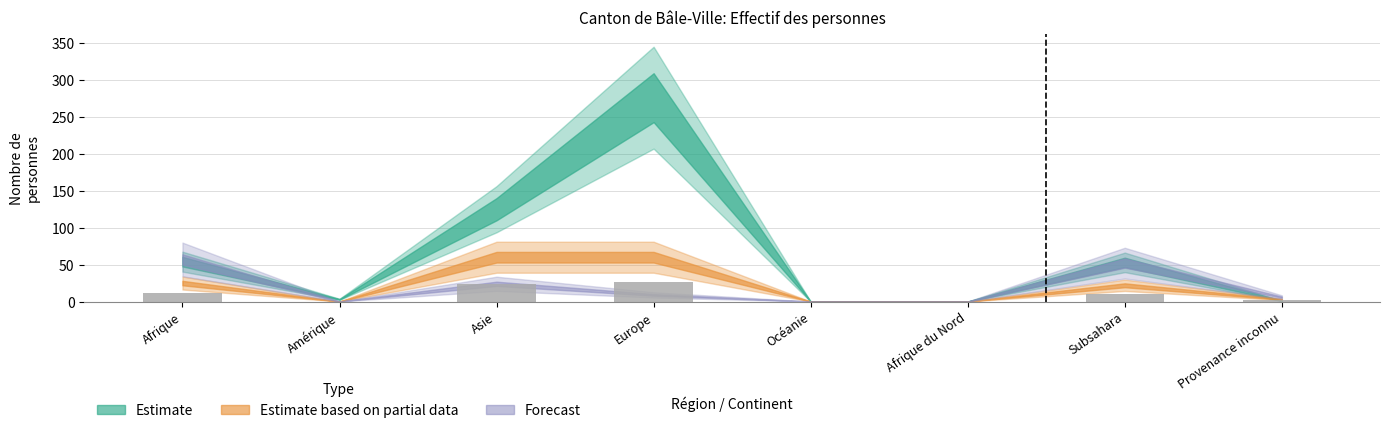

What is the sum of the values at Subsahara and Europe?

37